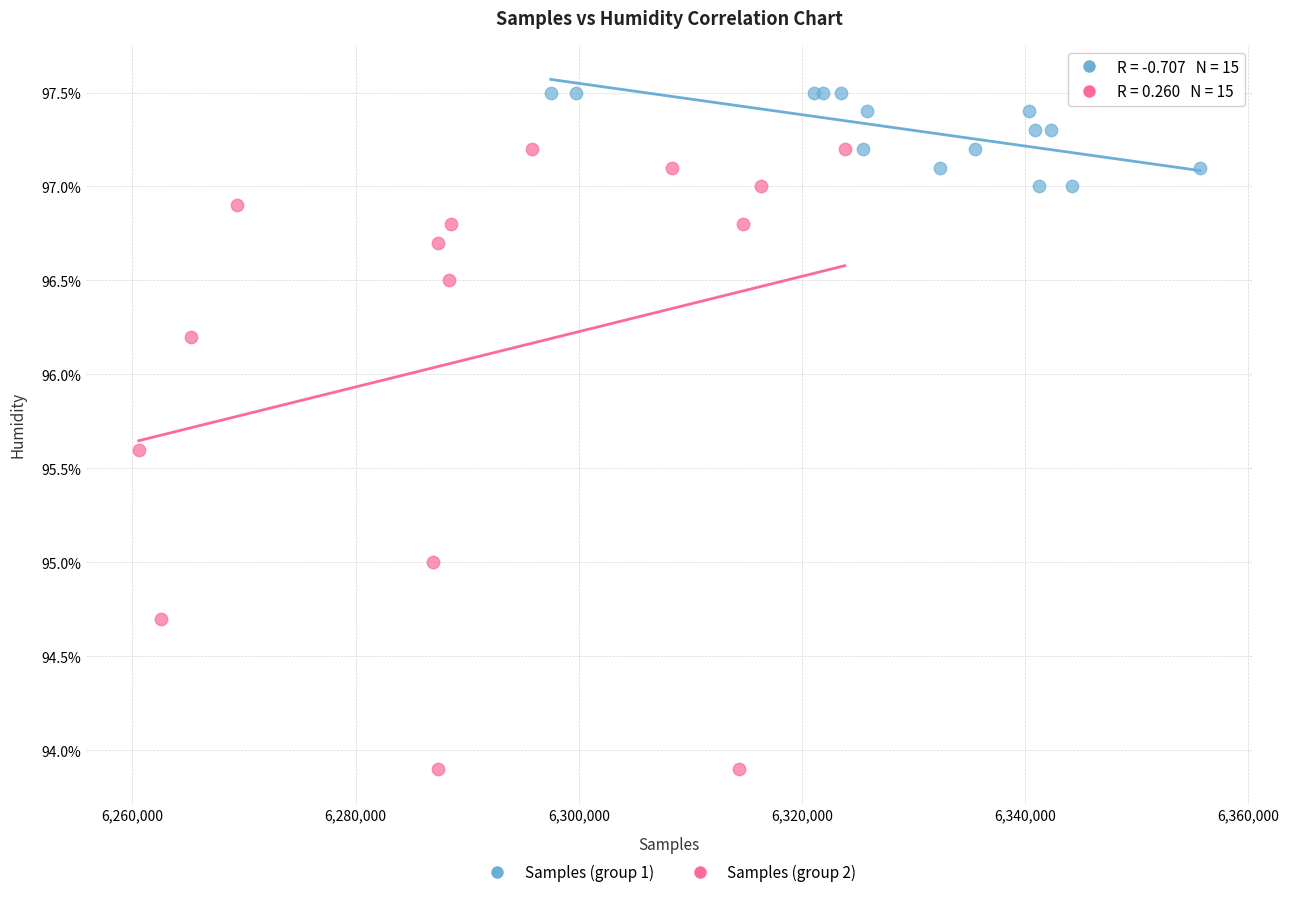

Which series has the widest spread of Y values?

Samples (group 2)